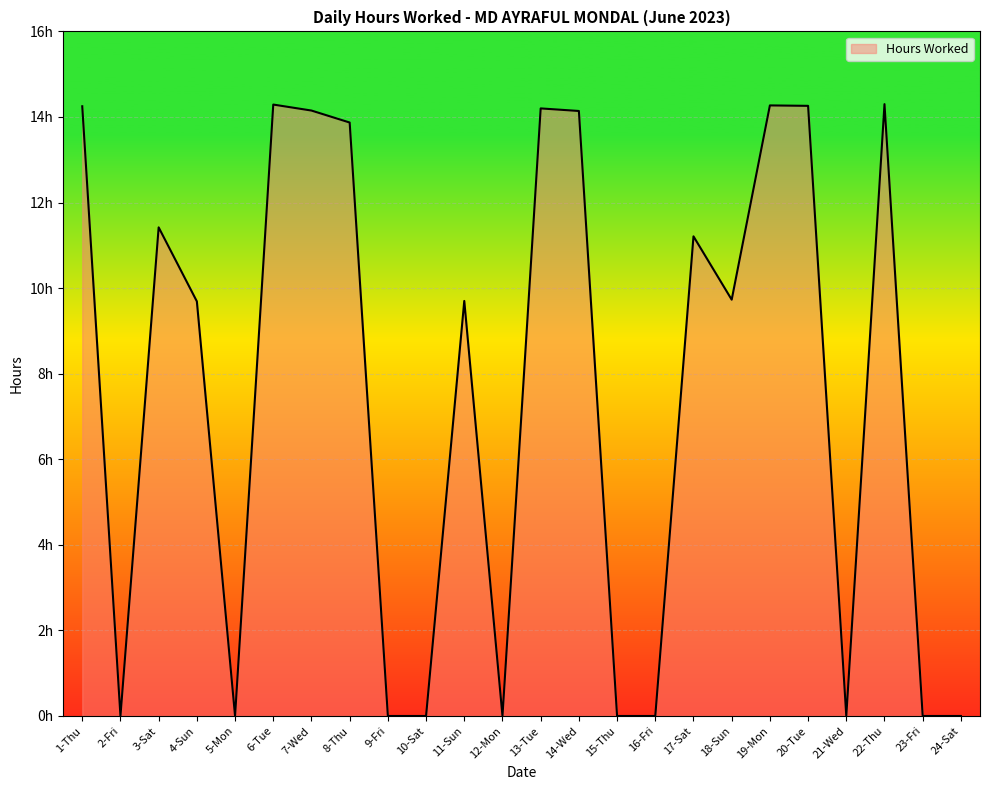

At which category does the chart reach its peak across all series?

22-Thu